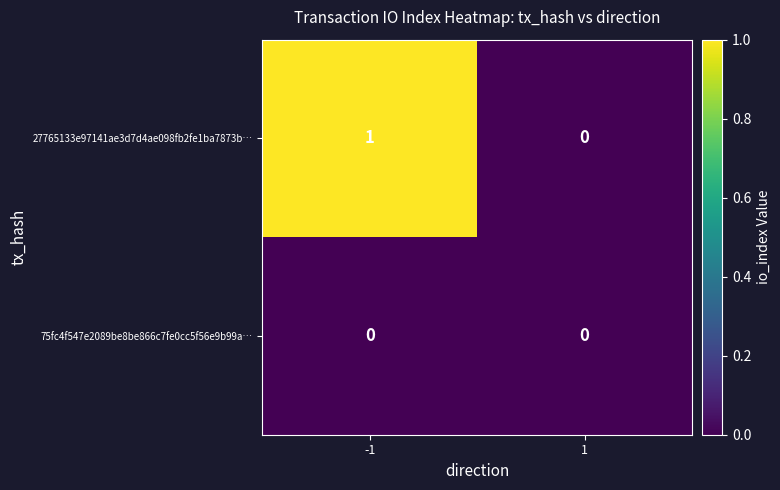

Between -1 and 1, which series saw the biggest shift?

27765133e97141ae3d7d4ae098fb2fe1ba7873b…